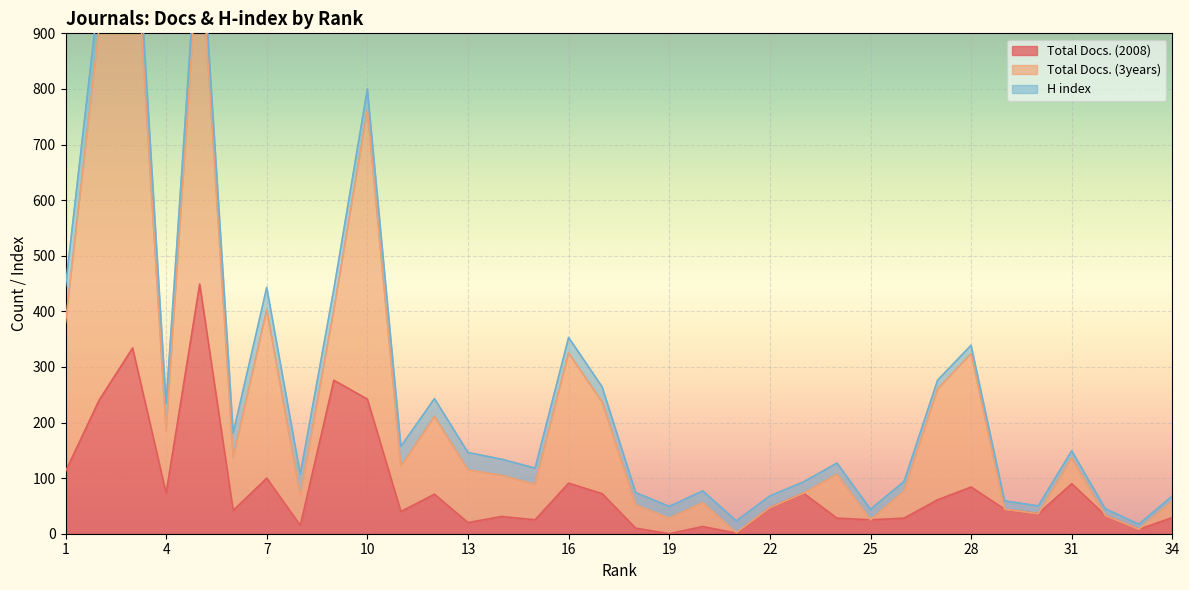

Where is the first local maximum for Total Docs. (3years)?

3